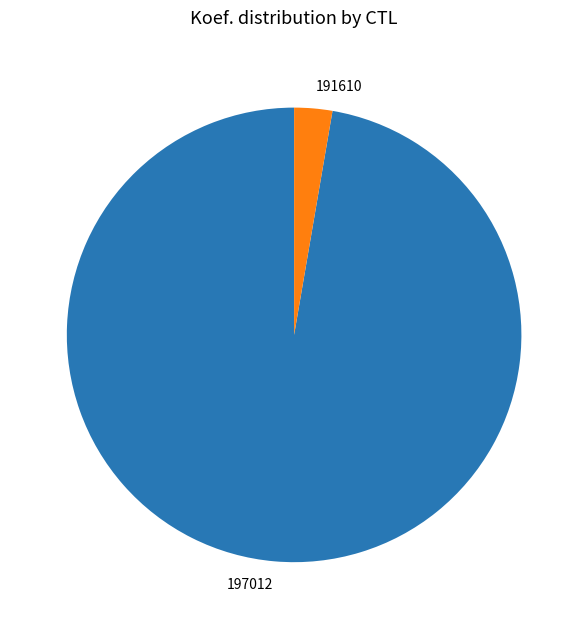

Rank the categories by value from highest to lowest.

197012, 191610